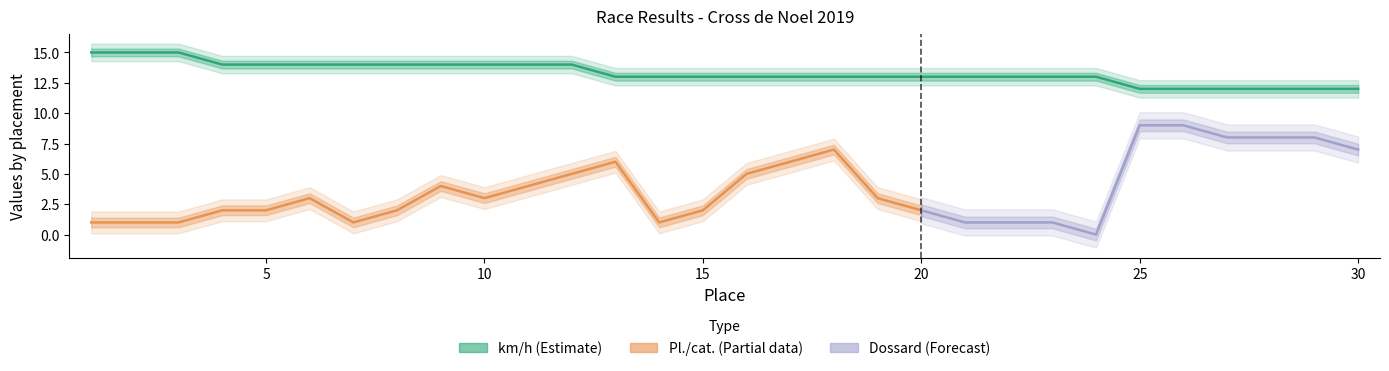

Rank the series at 21 from highest to lowest value.

km/h, Pl./cat., Dossard